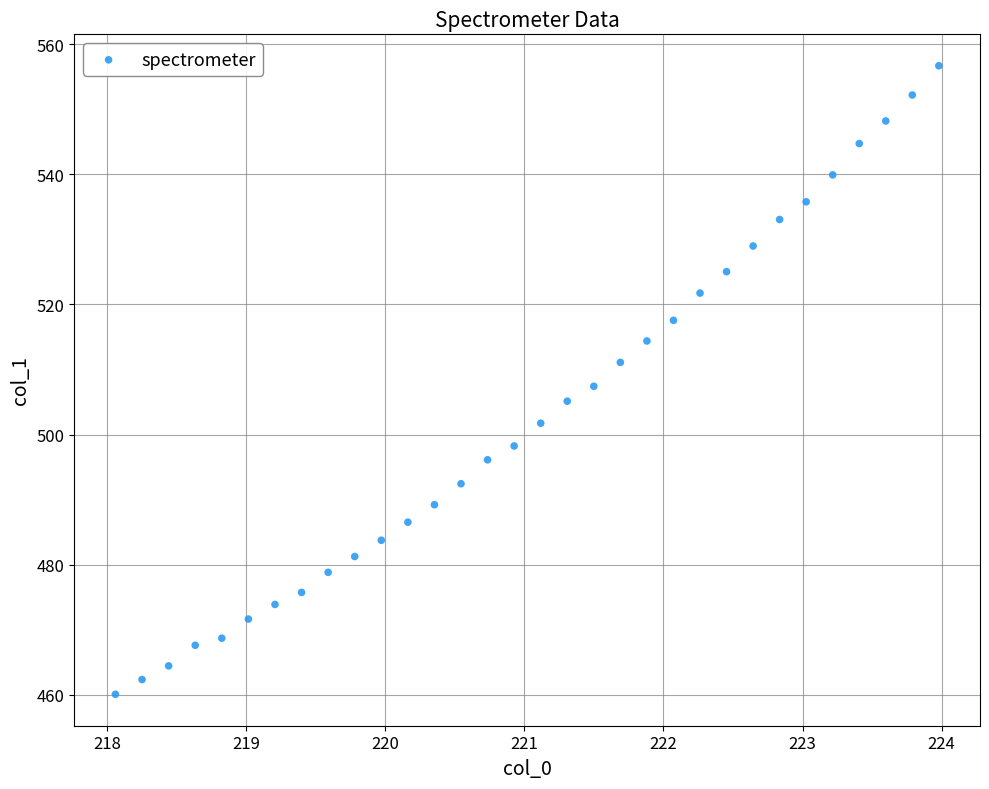

What is the range of X values (max minus min)?

5.9